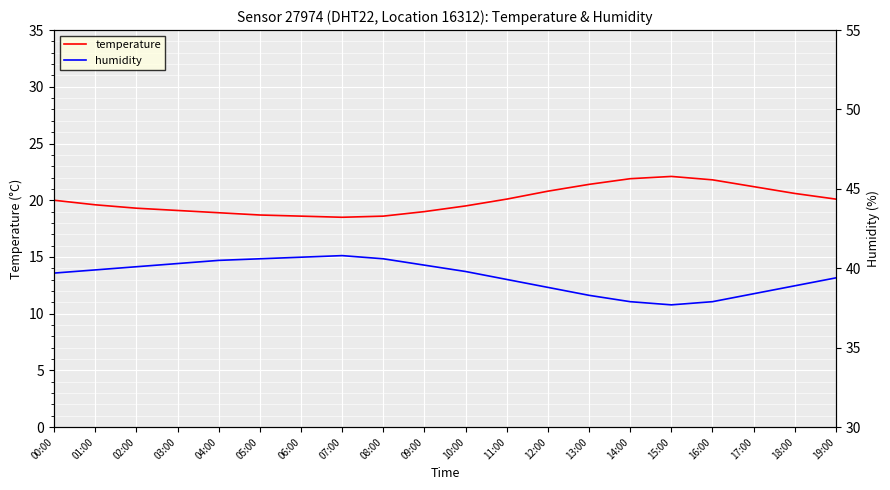

The humidity series shows 40.5 at 04:00. True or false?

True